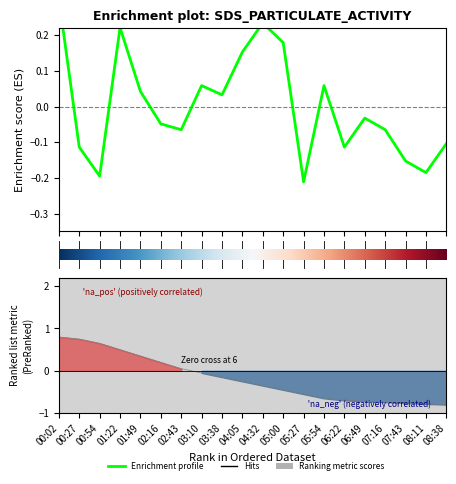

What is the total value across all series at 04:32?

-0.1